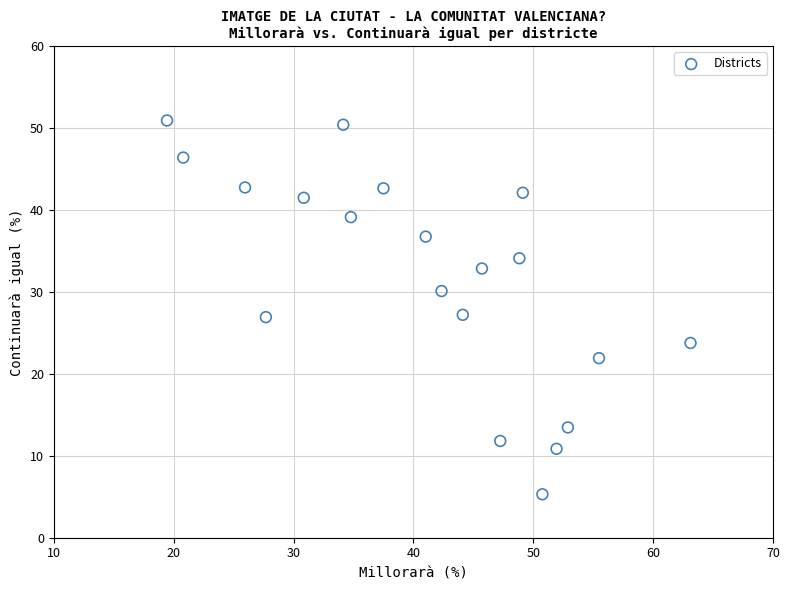

What is the range of X values (max minus min)?

43.7